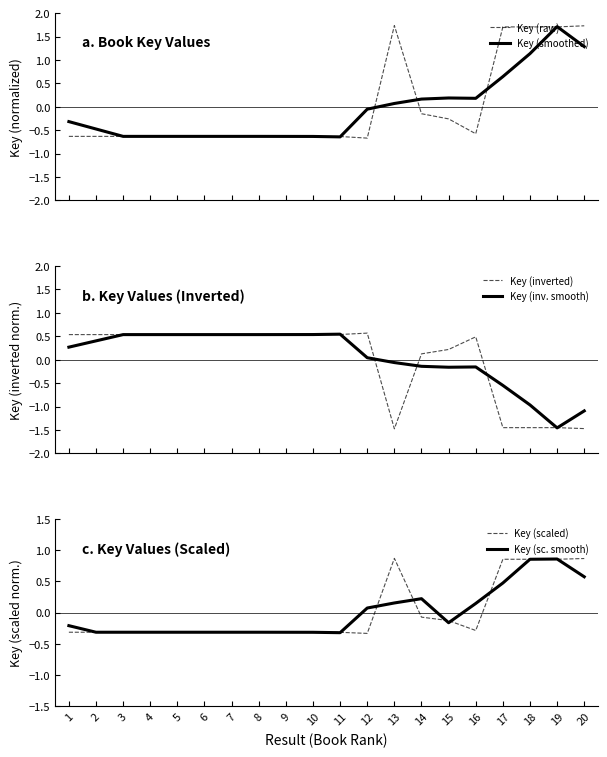

What is the difference between the second highest and second lowest values in the Key (inverted) series?

2.0